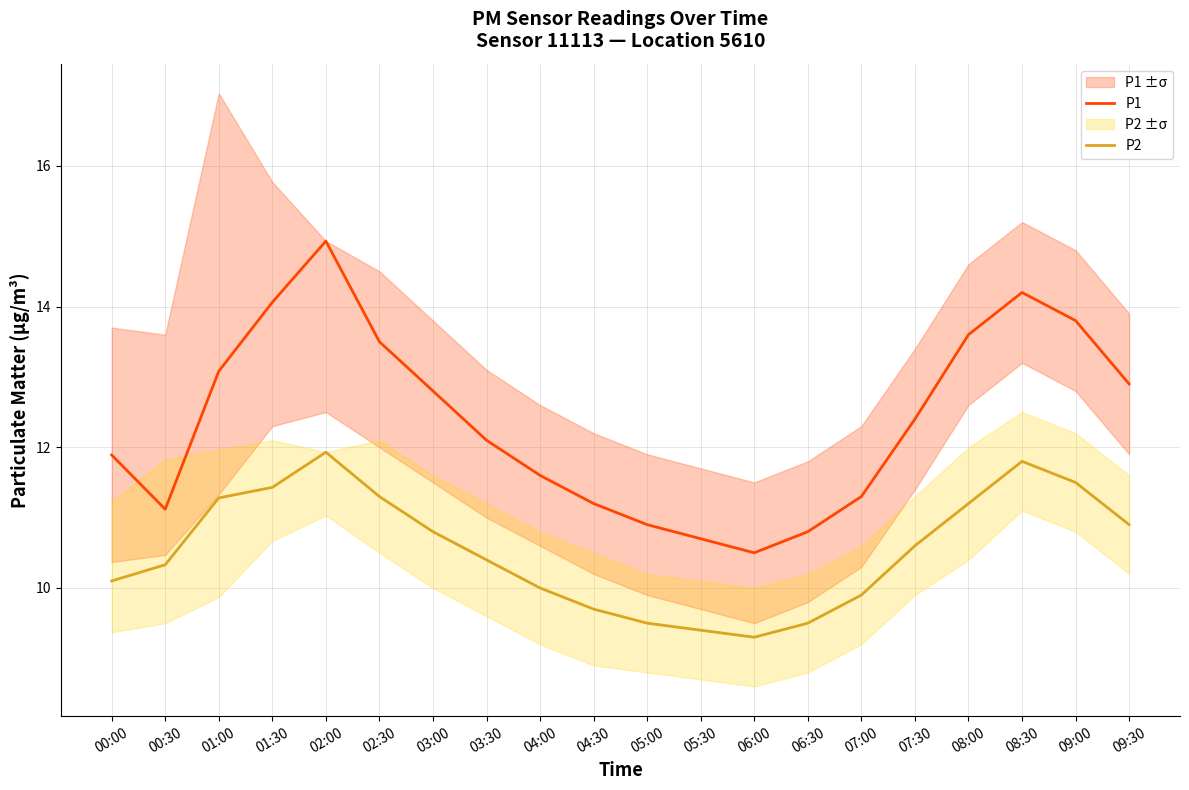

How many categories are shown in the chart?

20